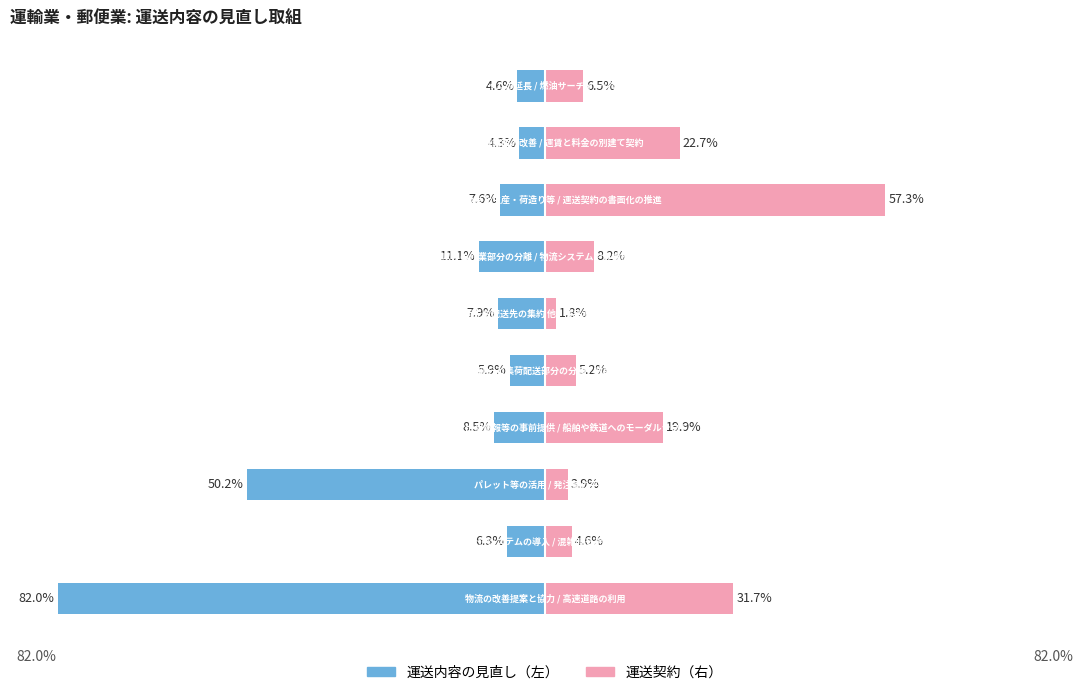

Reading left to right, transcribe all the data shown in this chart.

運送内容の見直し: -82.0	-6.3	-50.2	-8.5	-5.9	-7.9	-11.1	-7.6	-4.3	-4.6
運送契約の方法: 31.7	4.6	3.9	19.9	5.2	1.8	8.2	57.3	22.7	6.5